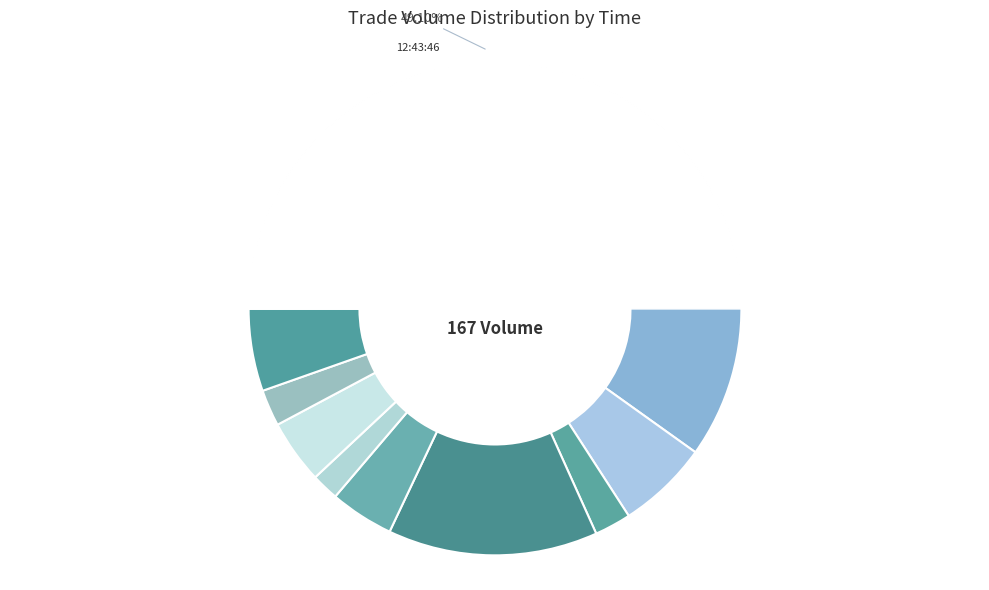

True or false: 12:43:46 accounts for 49% of the total.

True